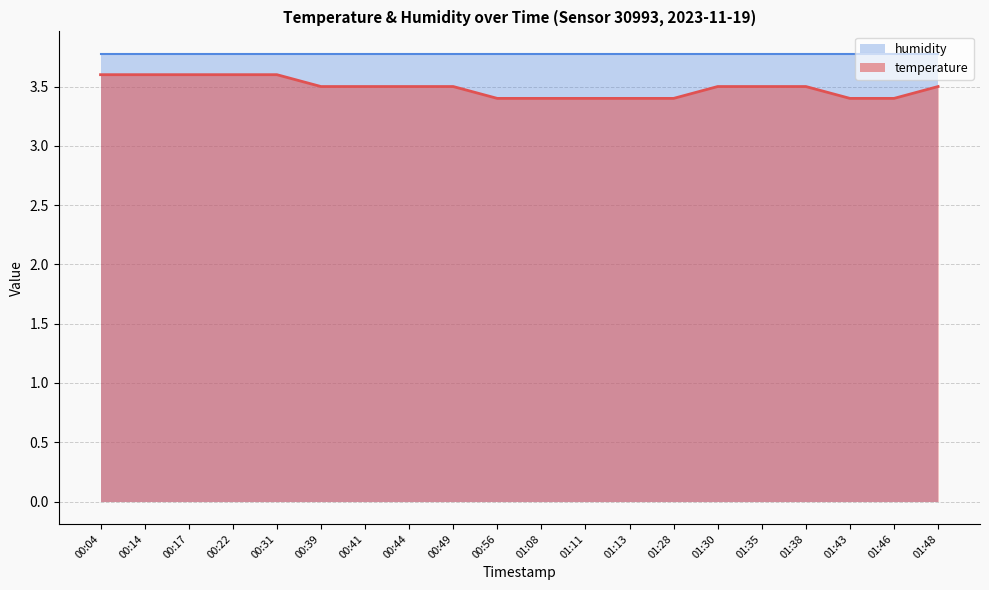

Read the value at 00:49.

3.5